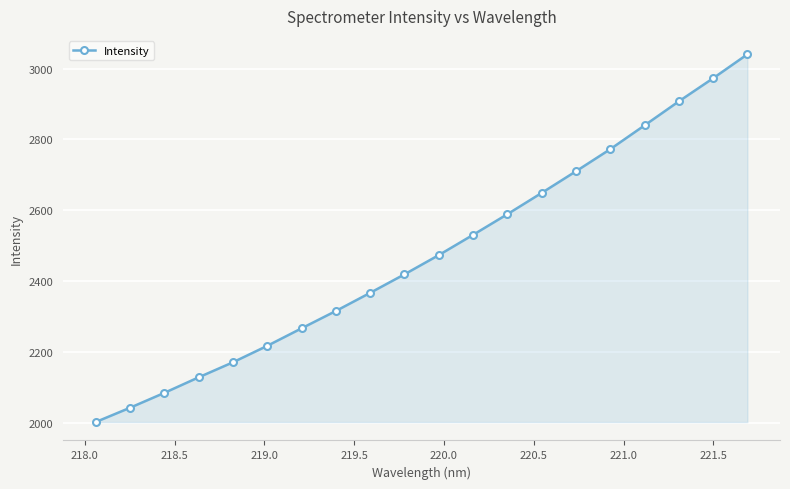

What is the value of the 2nd point from the left?

2042.8